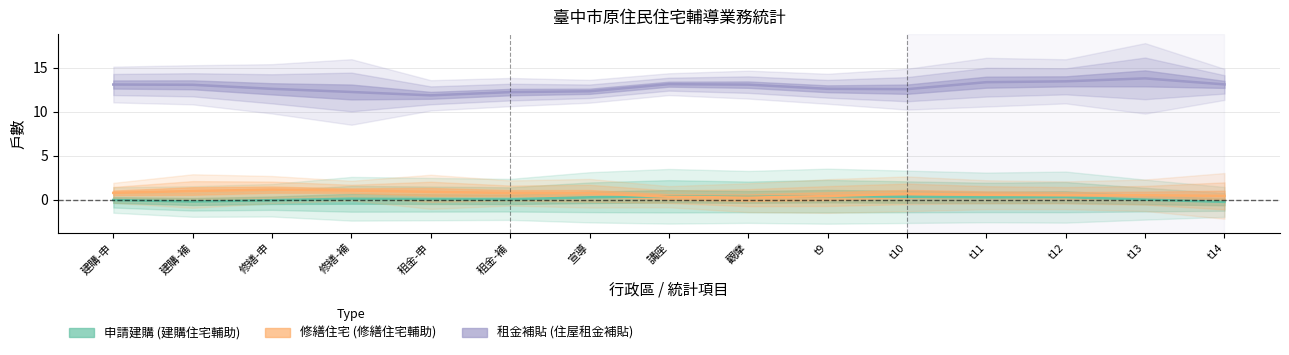

How many negative values does the 申請建購 (中低收入戶建購住宅輔助) series have?

4